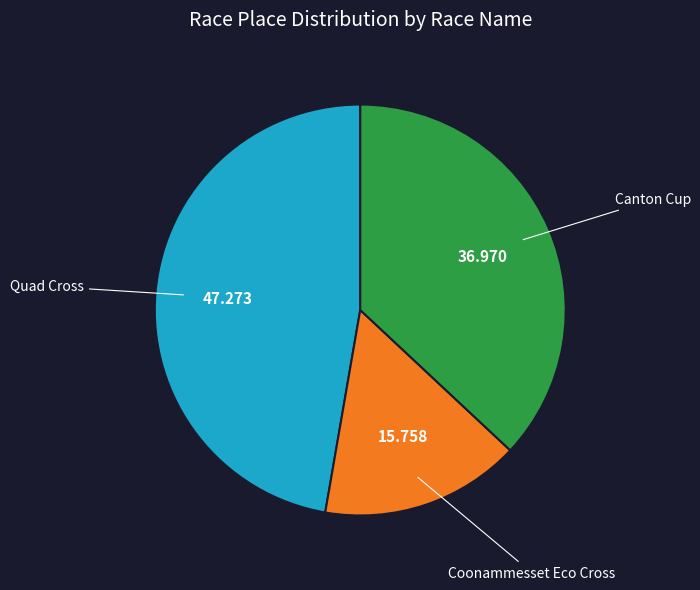

How many slices are in this pie chart?

3